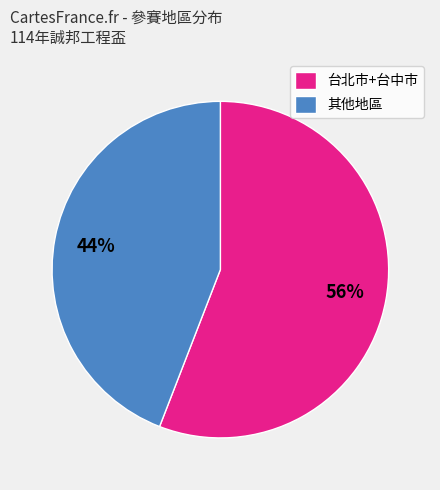

What percentage is the 其他地區 slice, to the nearest percent?

44%